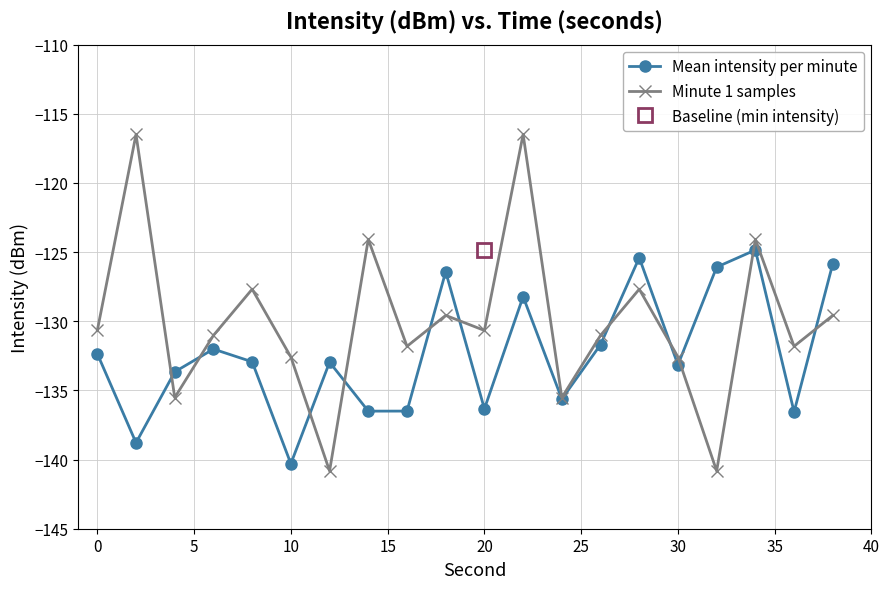

How many interior local peaks does the Mean intensity per minute series have?

6